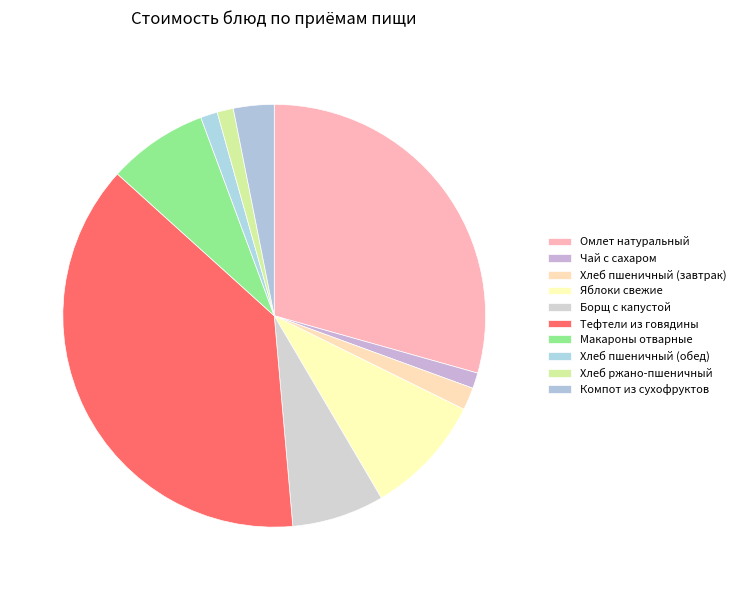

Count the number of slices in the pie.

10